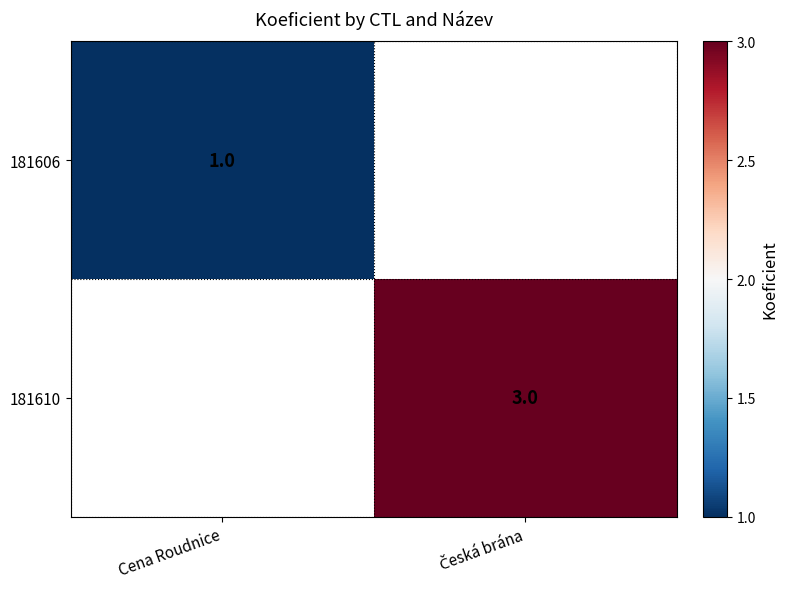

Rank the series by their maximum value, from lowest to highest.

181606, 181610